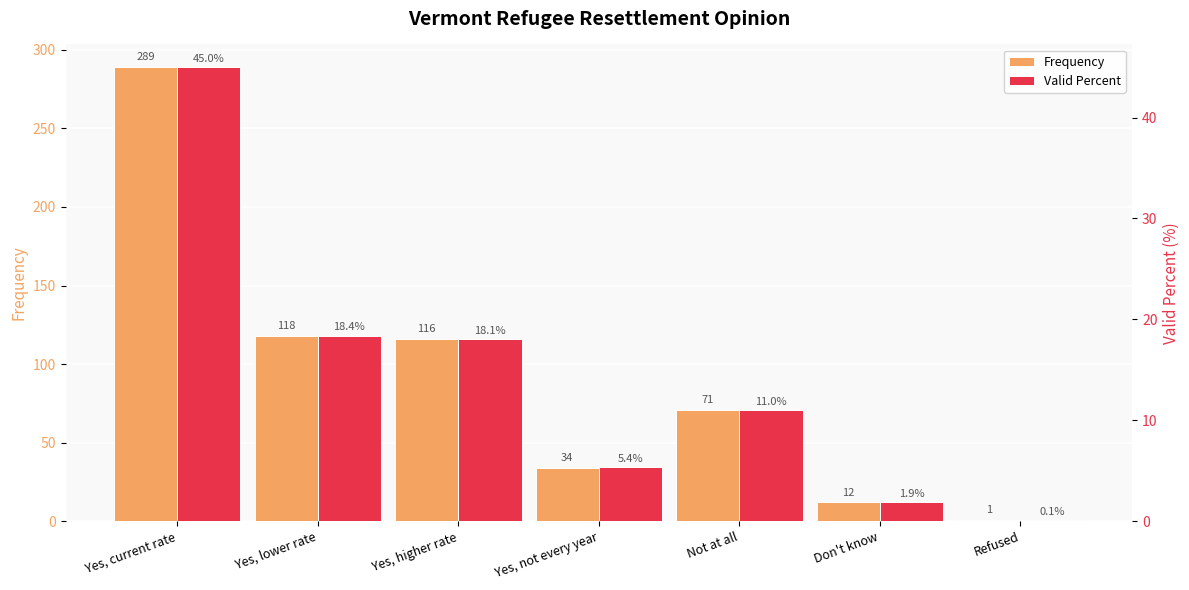

The value of Frequency at Refused is 0.5. True or false?

False